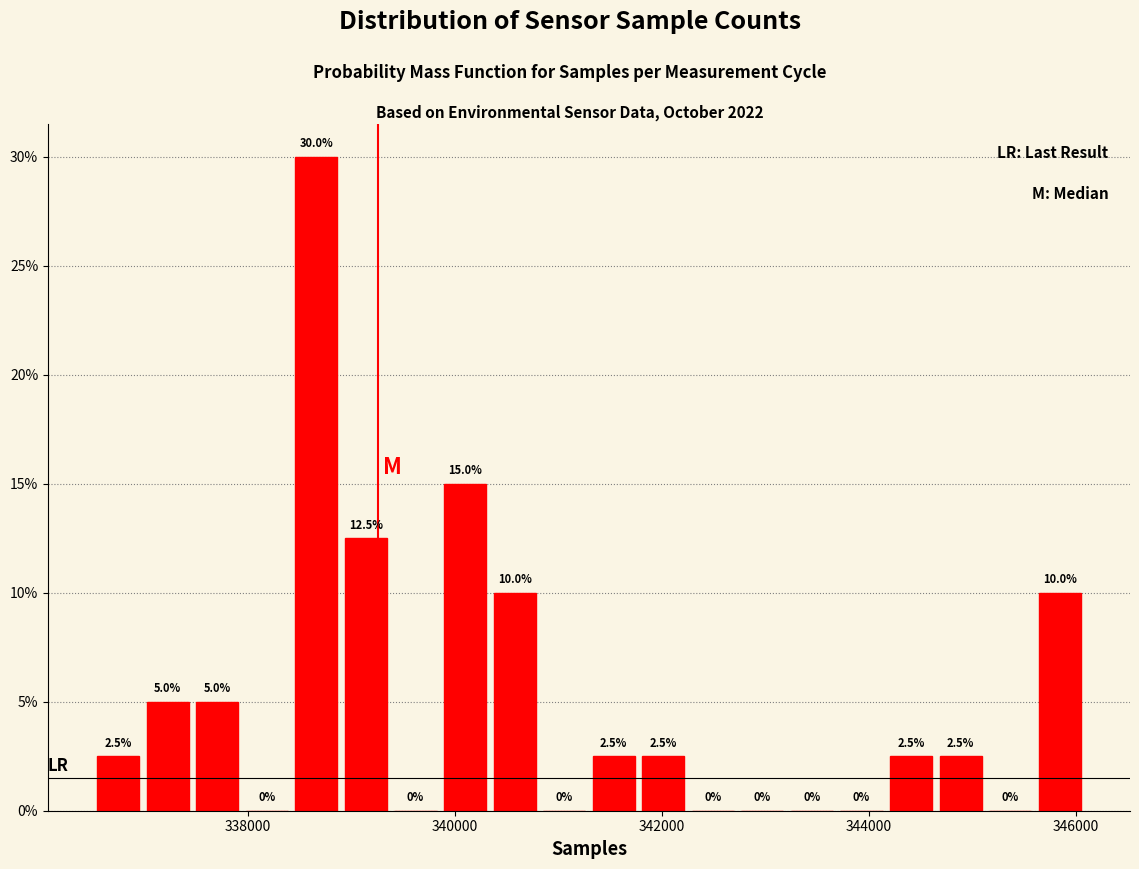

Around what value on the x-axis is the tallest bar? Give the approximate position of its centre, as read against the axis.

338600